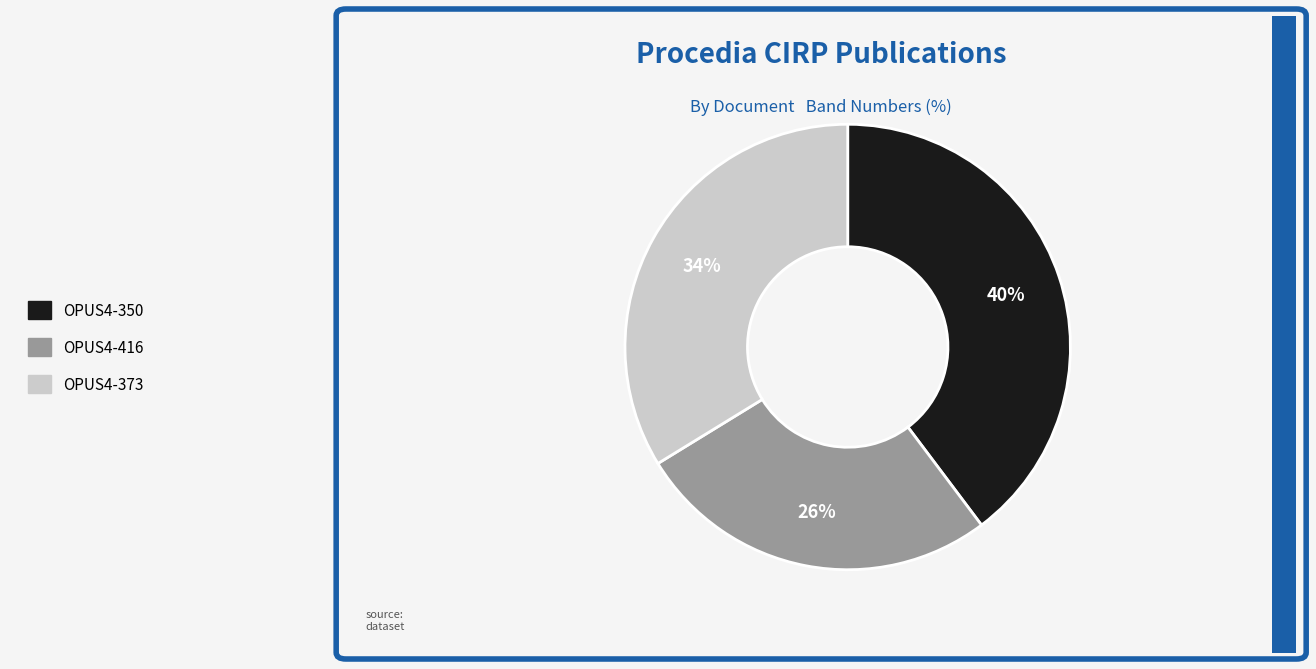

Is there a majority slice in this chart?

No